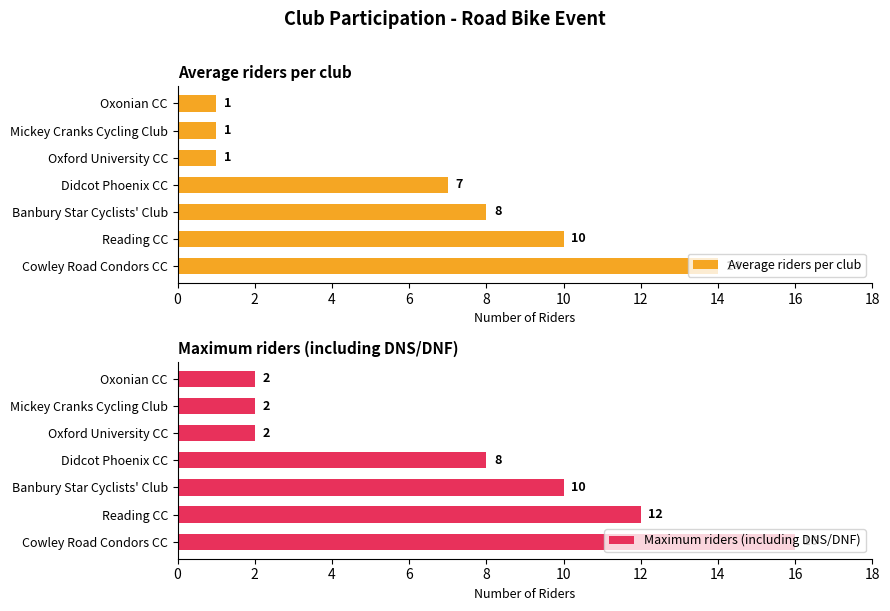

What is the value of the Average riders per club bar at the 1st from the left?

14